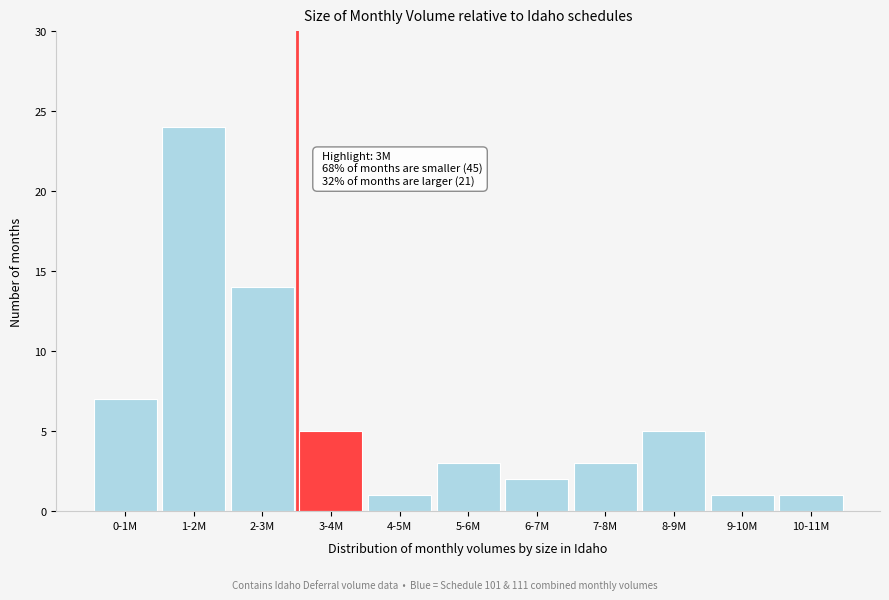

Reading right to left, what are all the values shown in this chart?

1	1	5	3	2	3	1	5	14	24	7